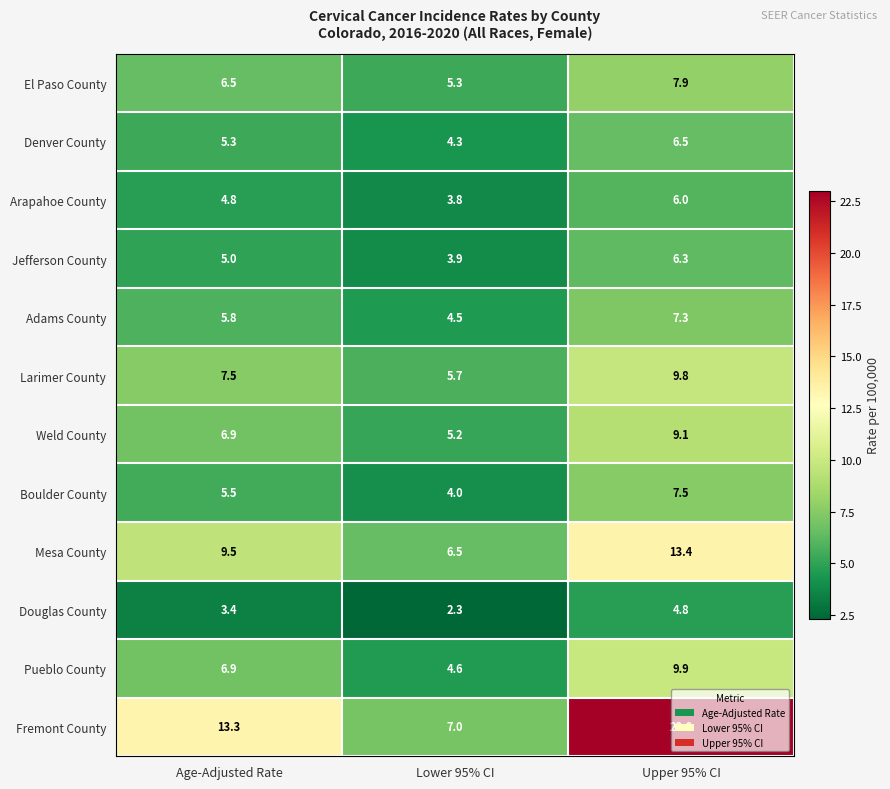

What is the spread (max minus min) of values at Upper 95% CI?

18.2